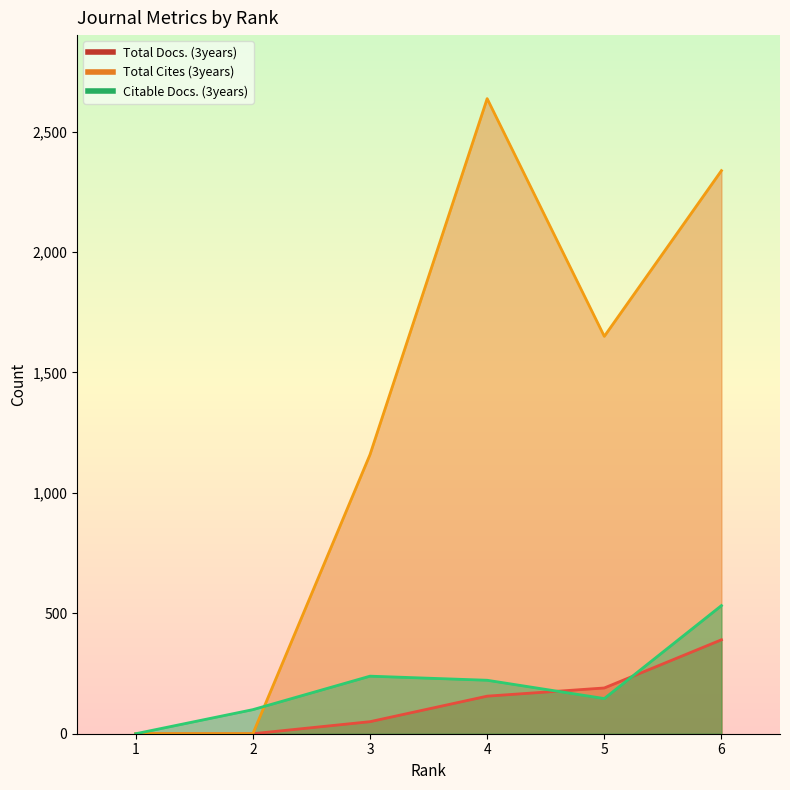

Reading left to right, what are all the values shown in this chart?

Total Docs. (3years): 1=0	2=0	3=50	4=156	5=190	6=390
Total Cites (3years): 1=0	2=0	3=1159	4=2637	5=1650	6=2338
Citable Docs. (3years): 1=0	2=100	3=239	4=222	5=146	6=532